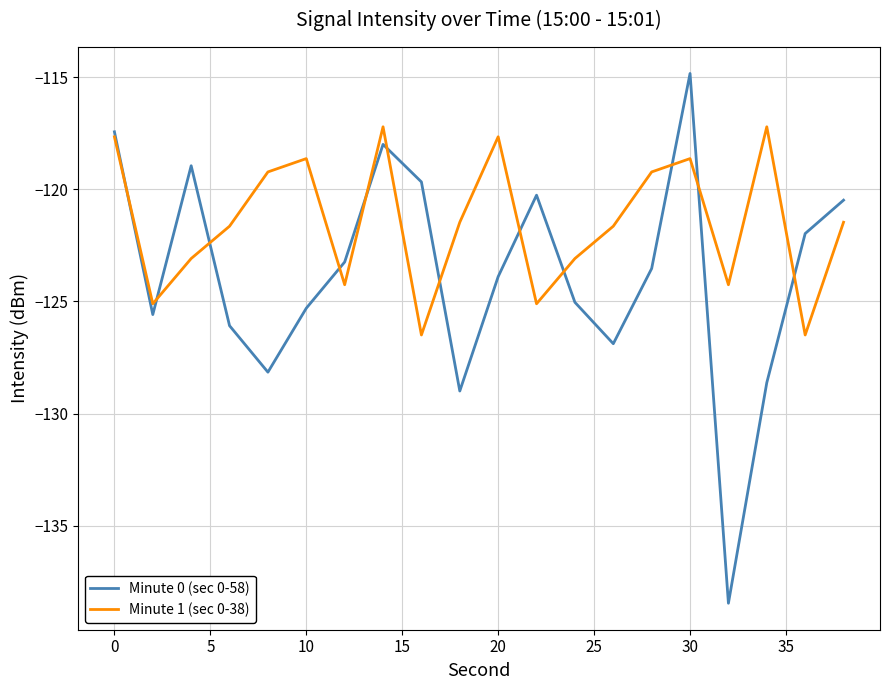

List the series in order of their overall mean, highest first.

Minute 1 (sec 0-38), Minute 0 (sec 0-58)